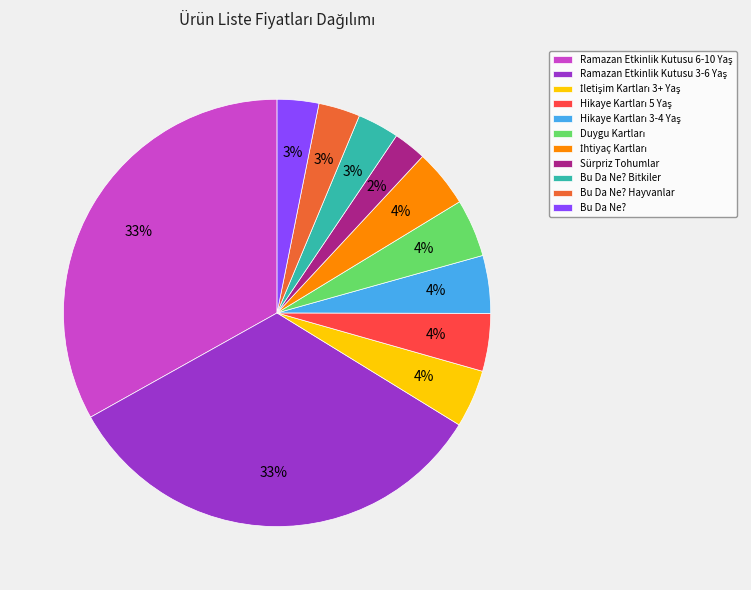

To the nearest percent, what is the average slice percentage?

9%